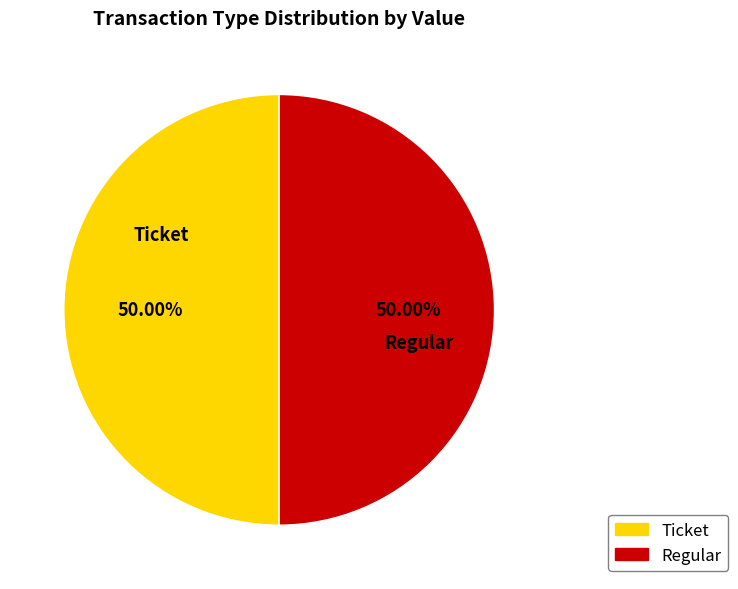

Combined, do Ticket and Regular account for over 50%?

Yes